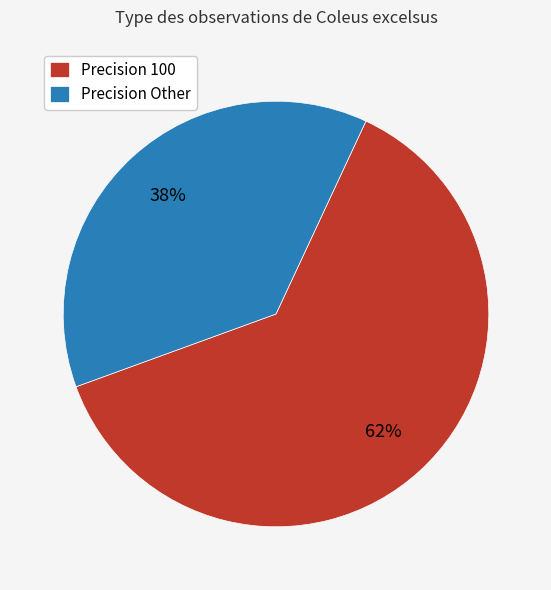

Do Precision 100 and Precision Other together represent more than half of the pie?

Yes